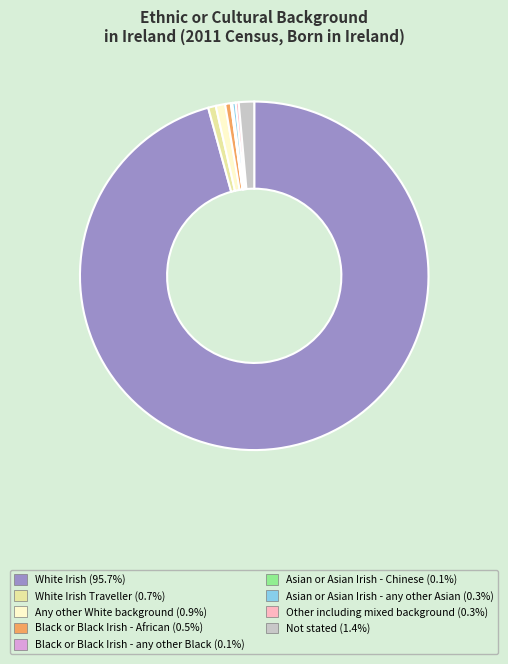

Is the sum of Asian or Asian Irish - any other Asian (0.3%) and Any other White background (0.9%) greater than half?

No